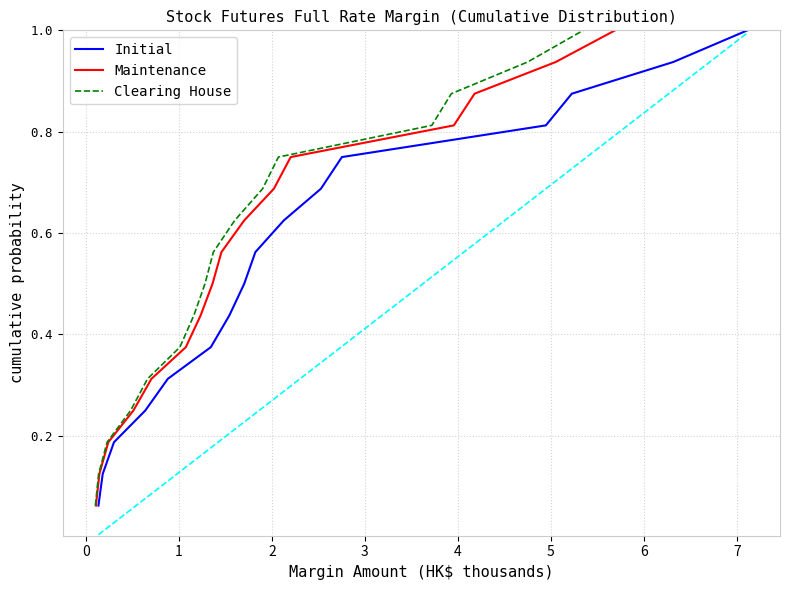

True or false: Initial and Maintenance intersect in this chart.

False